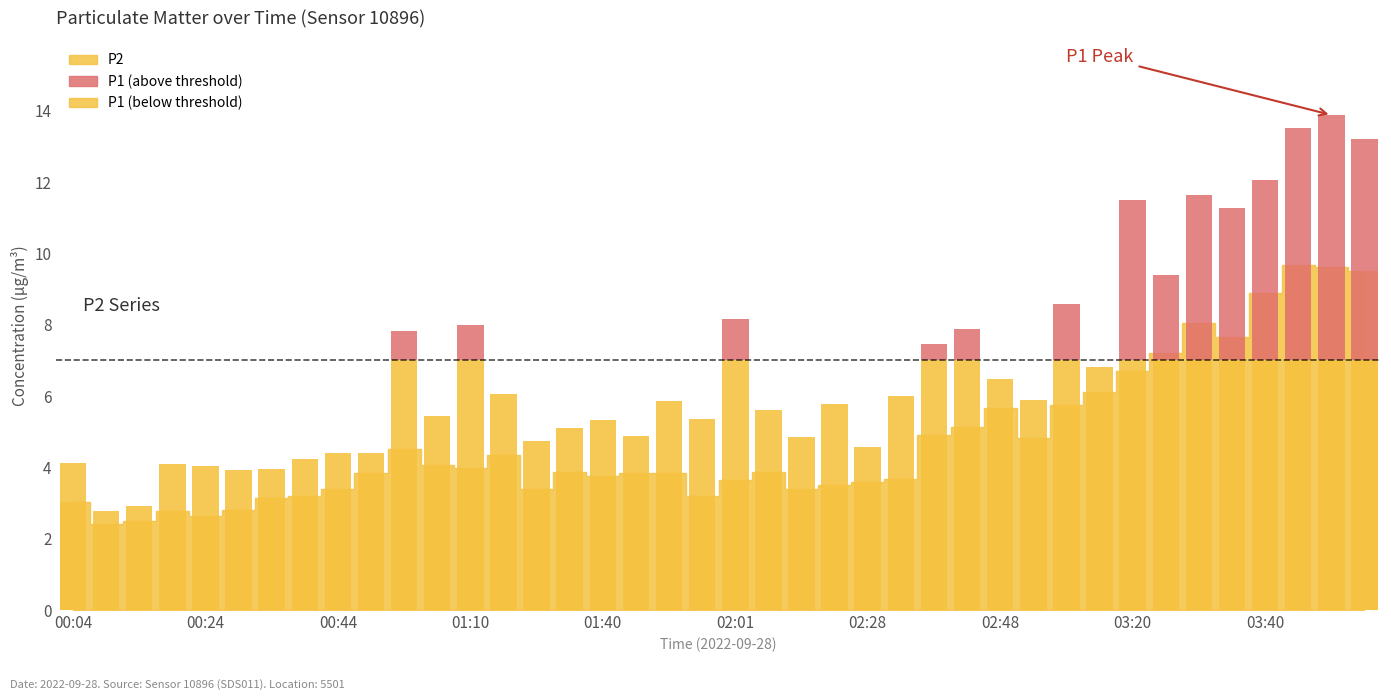

What is the difference between the maximum and minimum values?

6.4